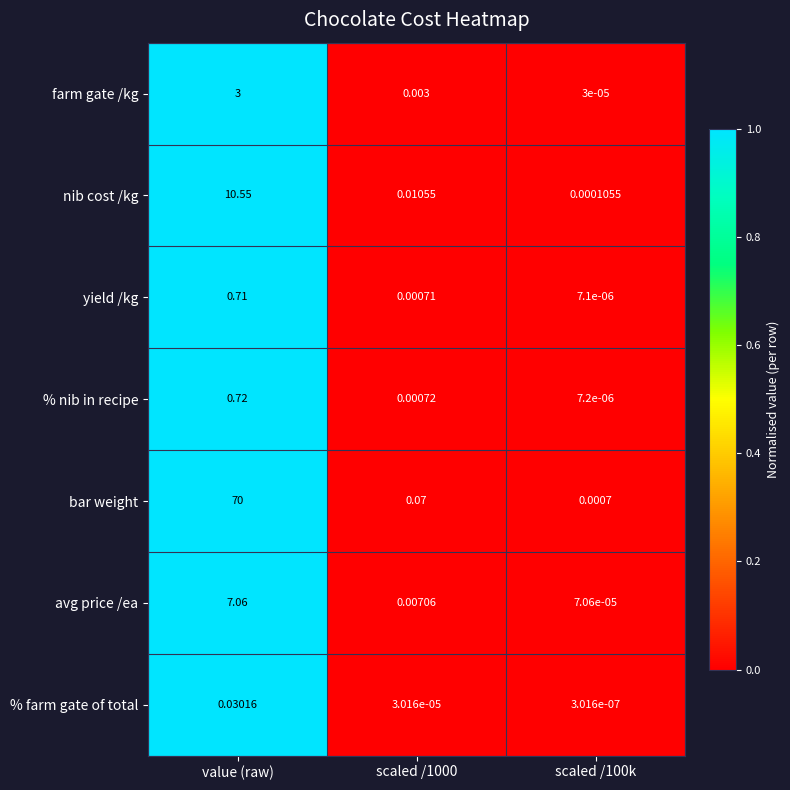

At which label does avg price /ea reach its peak?

value (raw)